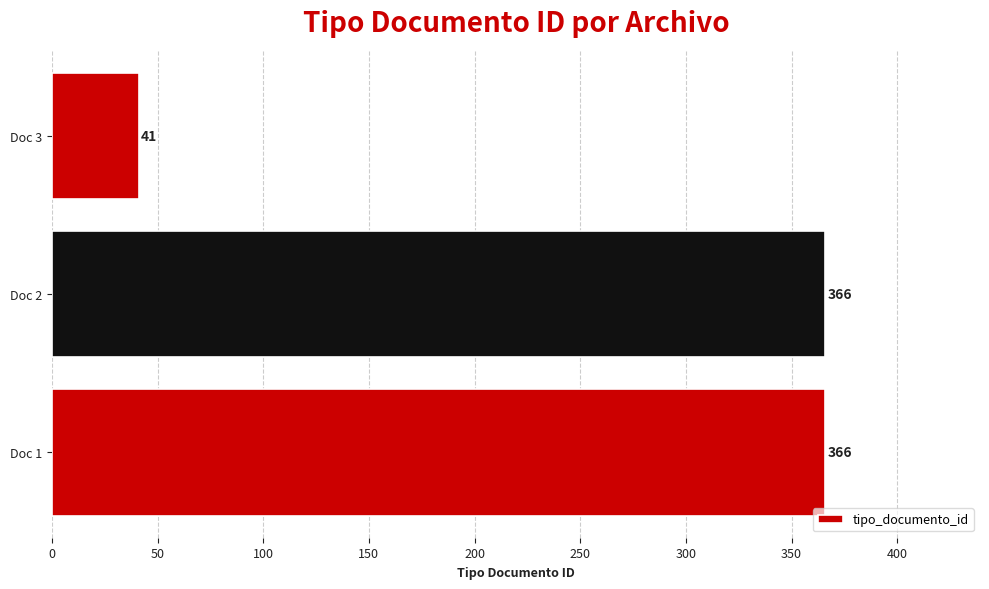

What is the sum of the values at Doc 1 and Doc 3?

407